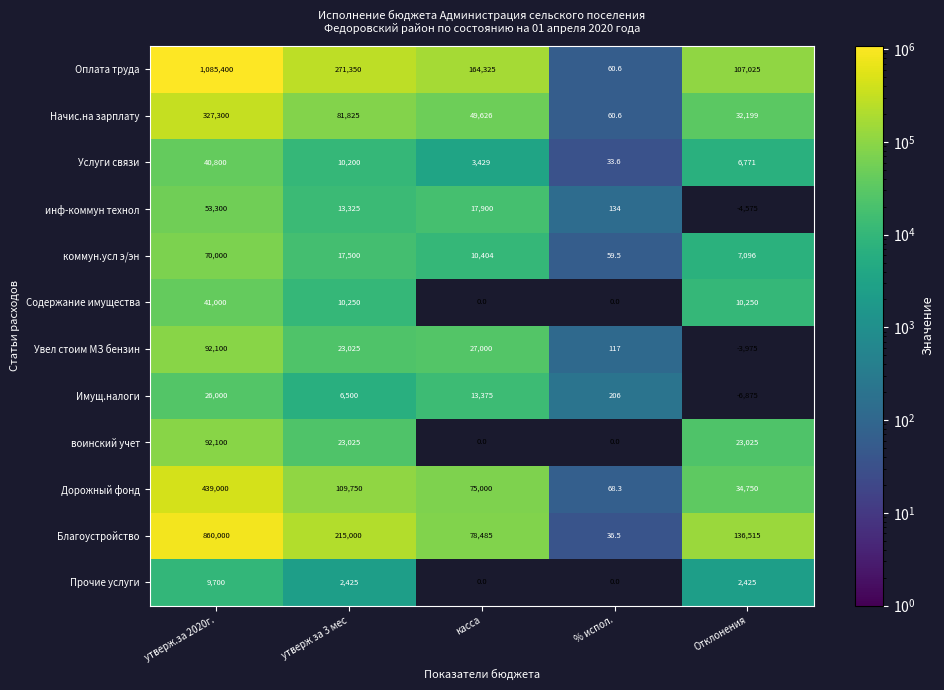

What is the sum of the Оплата труда values at касса and утверж за 3 мес?

435675.0